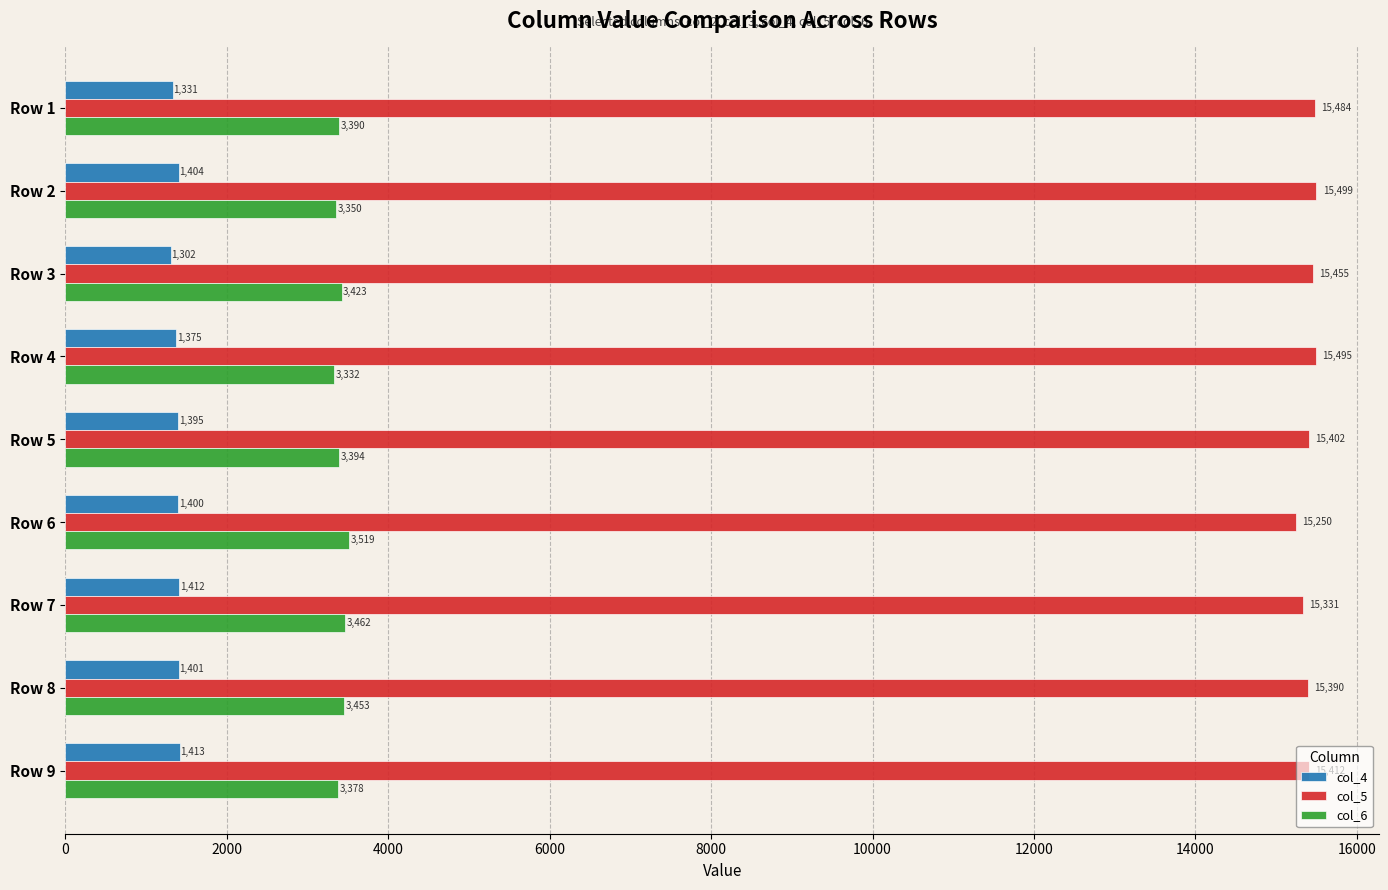

Which series has the widest spread of values?

col_5